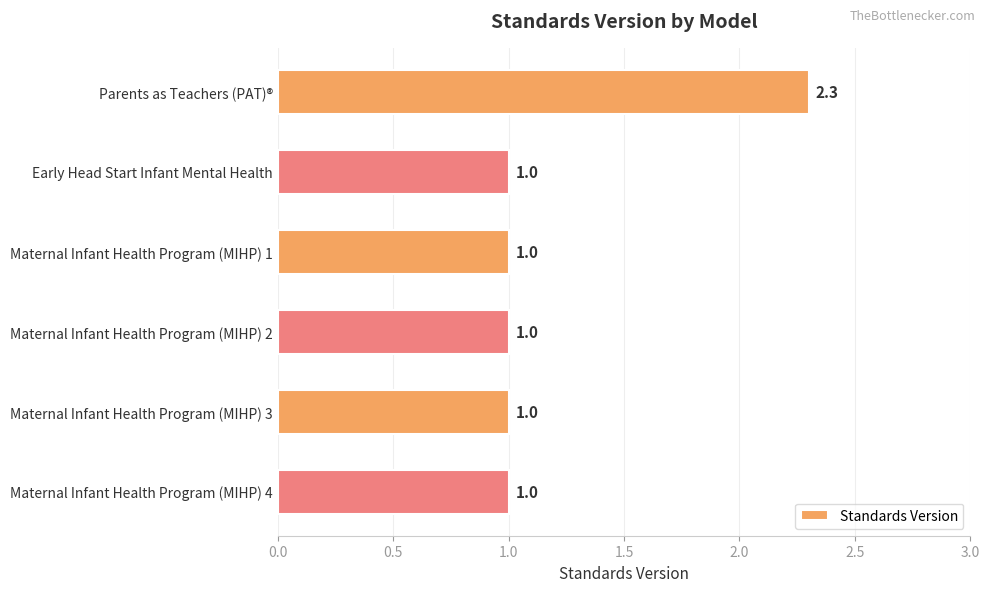

How many values exceed 1?

1